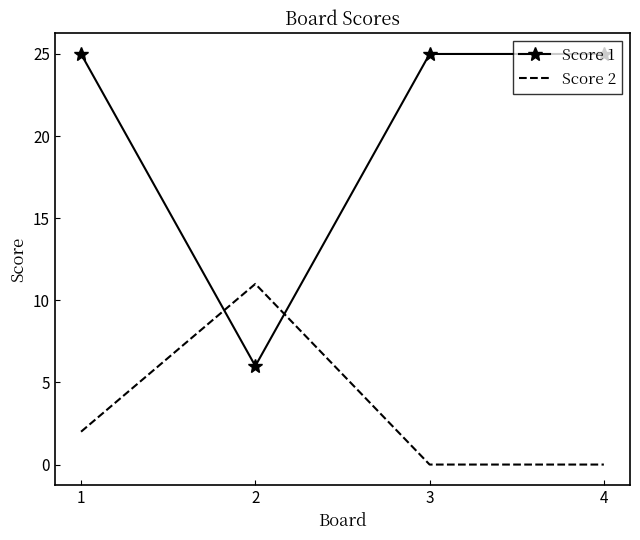

True or false: Score 1 and Score 2 intersect in this chart.

True